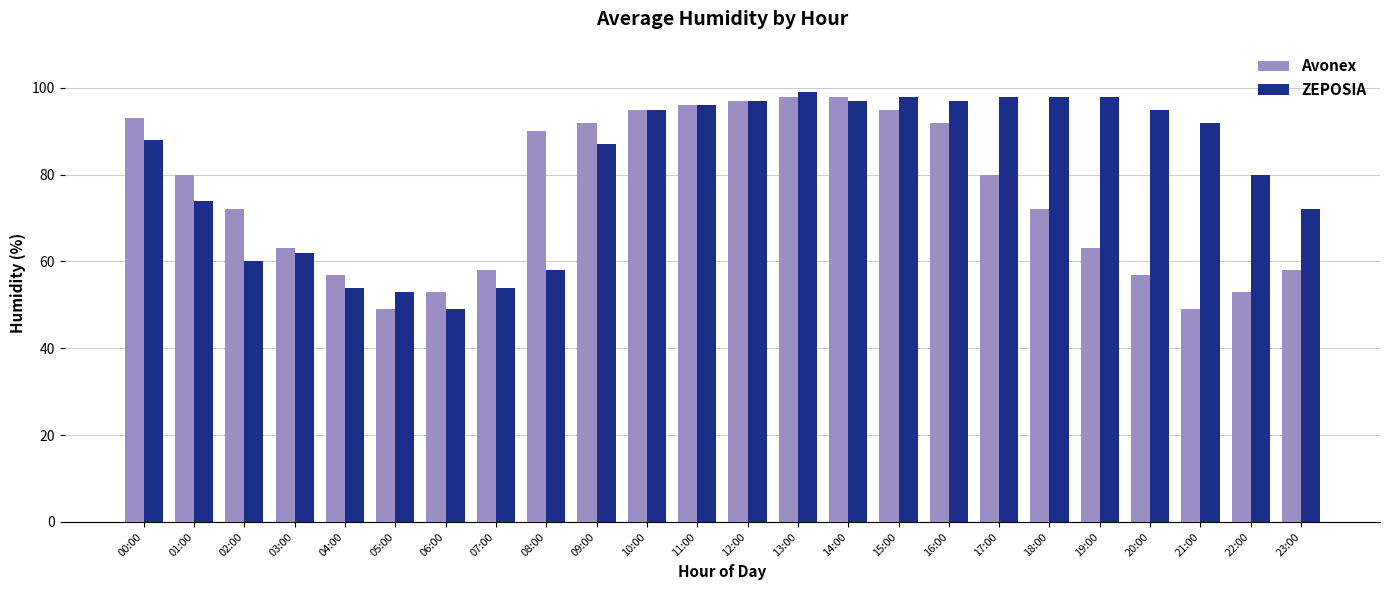

Is the value of Avonex at 22:00 greater than the value of ZEPOSIA at 19:00?

No